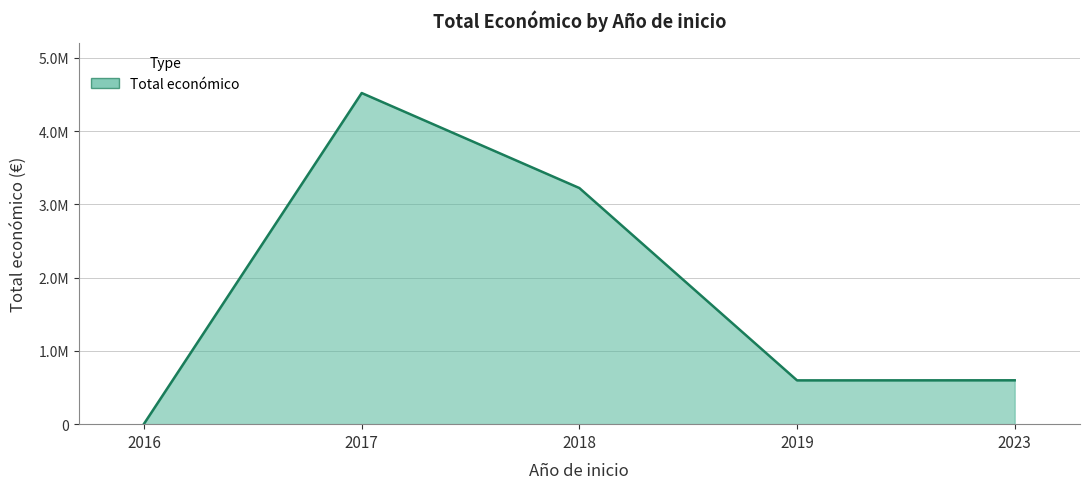

Reading left to right, transcribe all the data shown in this chart.

5700	4520649	3223608	597896	598909